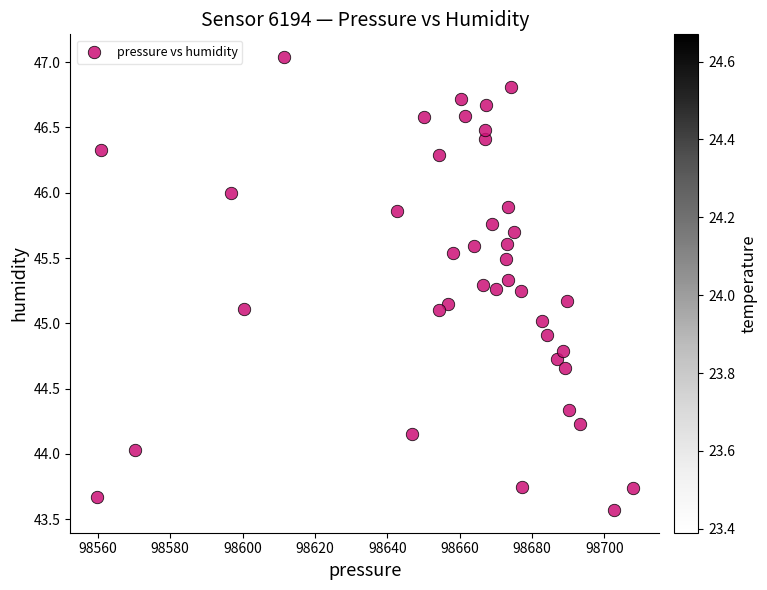

What is the range of X values (max minus min)?

148.1